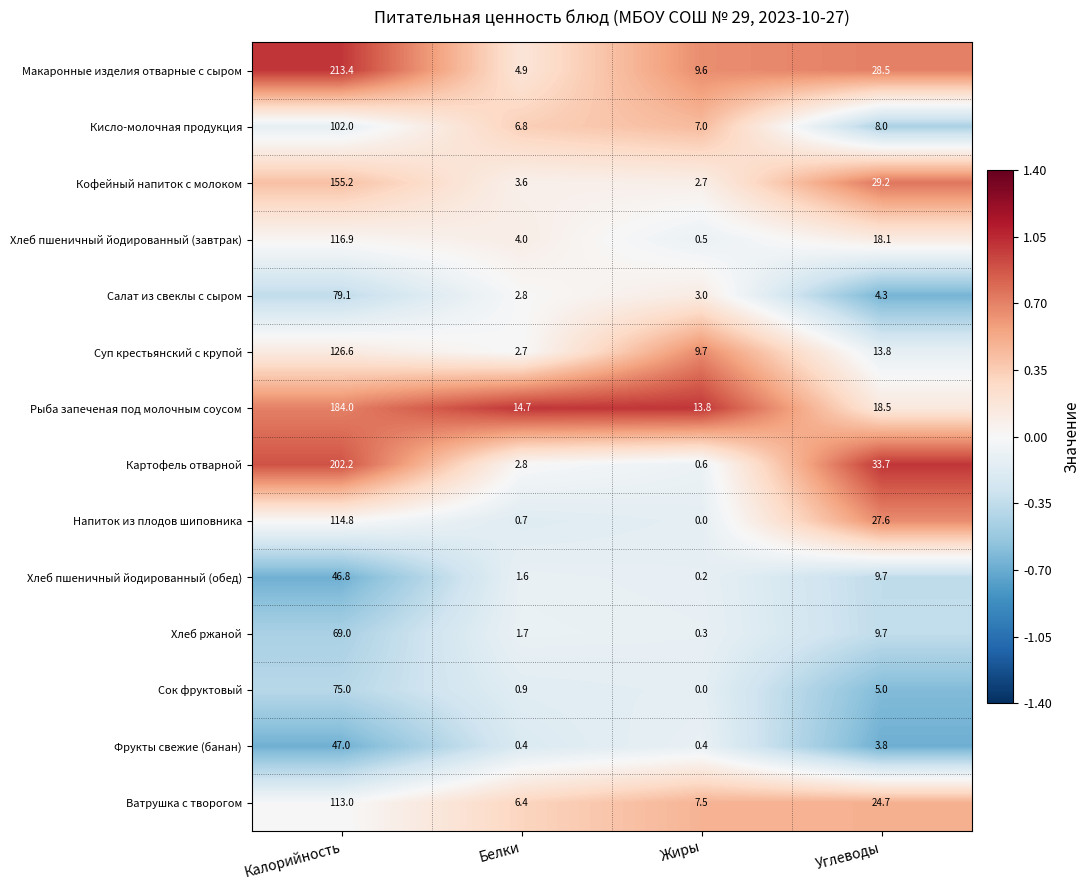

Which series has the largest range (max minus min)?

Макаронные изделия отварные с сыром